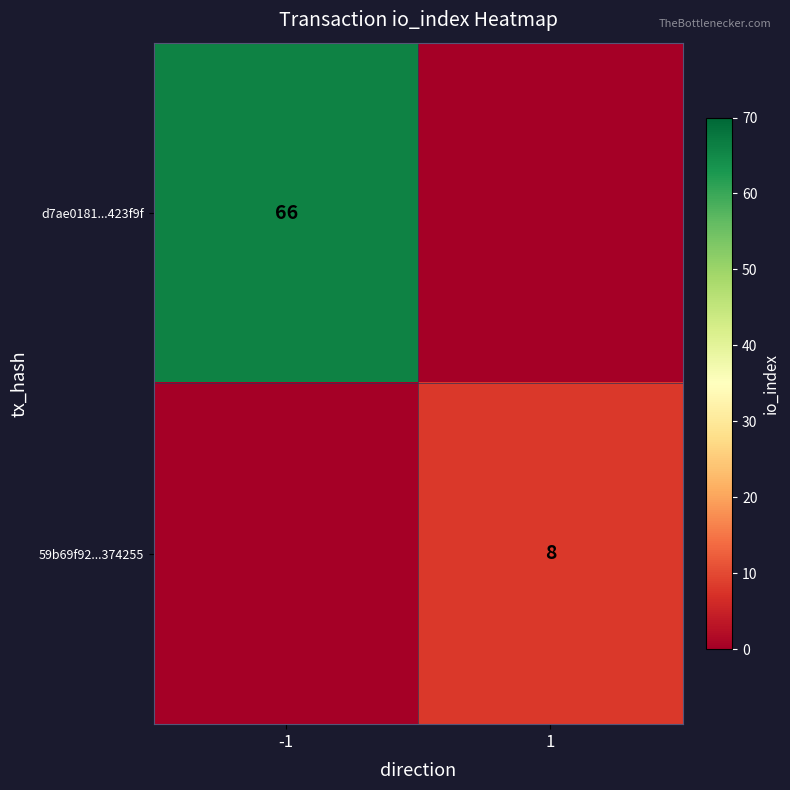

At which category is the sum across all series the highest?

-1